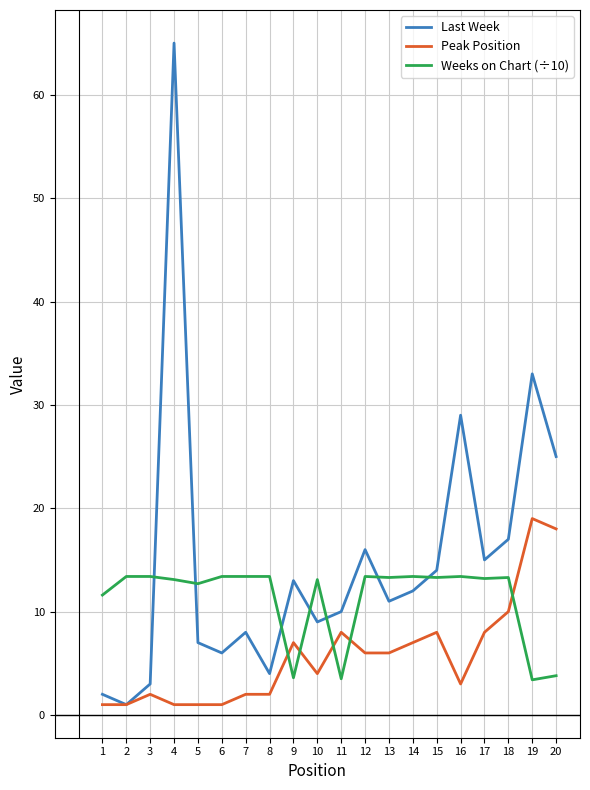

Which series has the largest range (max minus min)?

Last Week